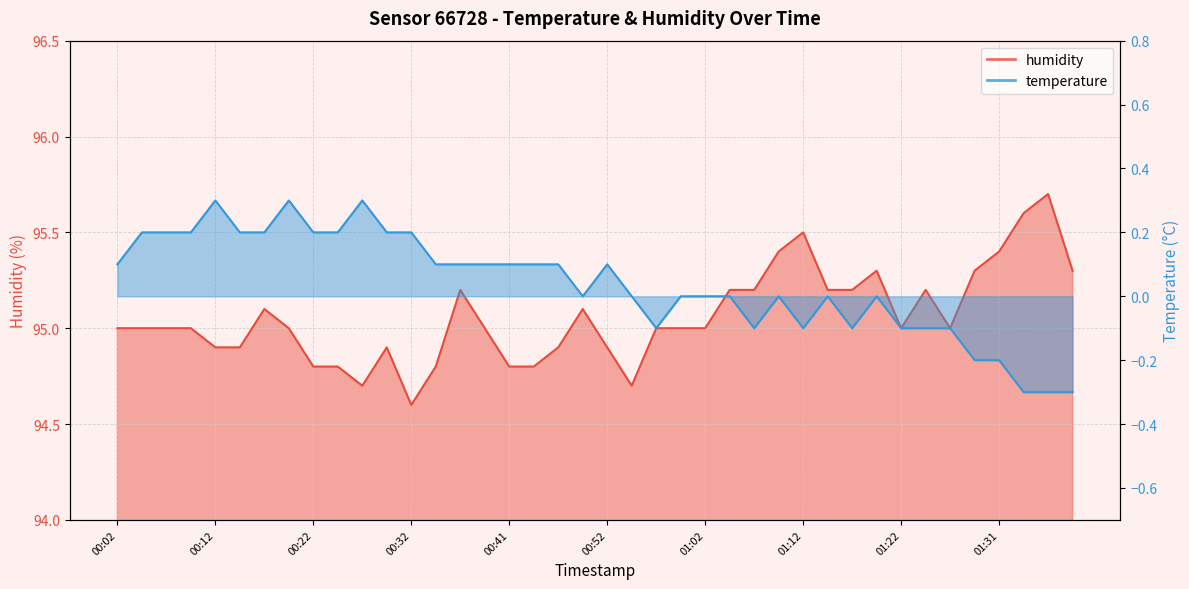

Reading right to left, list all the values displayed in this chart.

humidity: 01:39=95.3	01:36=95.7	01:34=95.6	01:31=95.4	01:29=95.3	01:26=95.0	01:24=95.2	01:22=95.0	01:19=95.3	01:17=95.2	01:14=95.2	01:12=95.5	01:09=95.4	01:07=95.2	01:04=95.2	01:02=95.0	00:59=95.0	00:57=95.0	00:55=94.7	00:52=94.9	00:50=95.1	00:47=94.9	00:45=94.8	00:41=94.8	00:39=95.0	00:37=95.2	00:34=94.8	00:32=94.6	00:29=94.9	00:27=94.7	00:24=94.8	00:22=94.8	00:19=95.0	00:17=95.1	00:14=94.9	00:12=94.9	00:09=95.0	00:07=95.0	00:04=95.0	00:02=95.0
temperature: 01:39=-0.3	01:36=-0.3	01:34=-0.3	01:31=-0.2	01:29=-0.2	01:26=-0.1	01:24=-0.1	01:22=-0.1	01:19=0.0	01:17=-0.1	01:14=0.0	01:12=-0.1	01:09=0.0	01:07=-0.1	01:04=0.0	01:02=0.0	00:59=0.0	00:57=-0.1	00:55=0.0	00:52=0.1	00:50=0.0	00:47=0.1	00:45=0.1	00:41=0.1	00:39=0.1	00:37=0.1	00:34=0.1	00:32=0.2	00:29=0.2	00:27=0.3	00:24=0.2	00:22=0.2	00:19=0.3	00:17=0.2	00:14=0.2	00:12=0.3	00:09=0.2	00:07=0.2	00:04=0.2	00:02=0.1